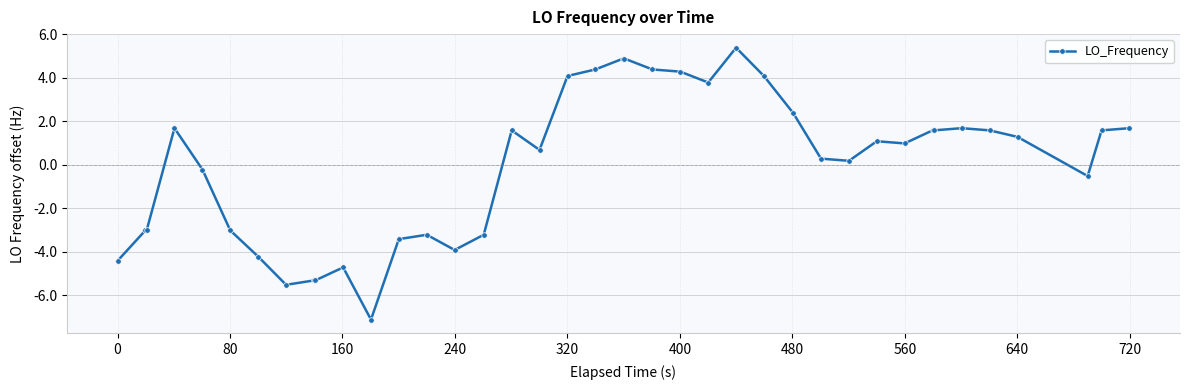

True or false: there are more than 2 points higher than both neighbors.

True